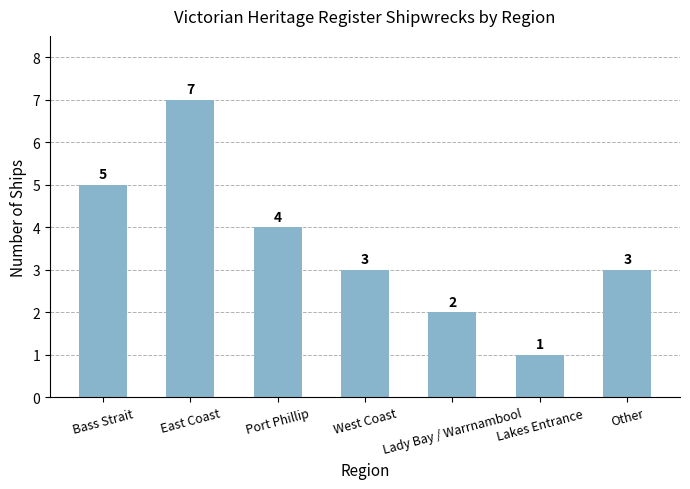

How many values are below 3?

2